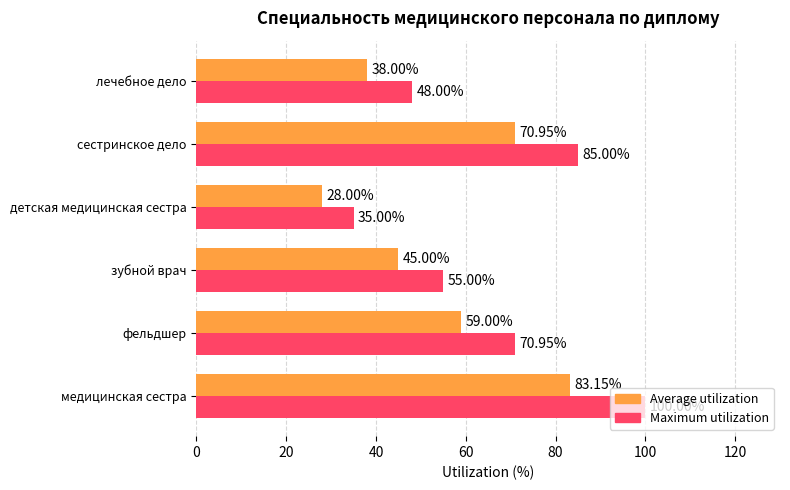

List the series in order of their peak value, lowest first.

Average utilization, Maximum utilization